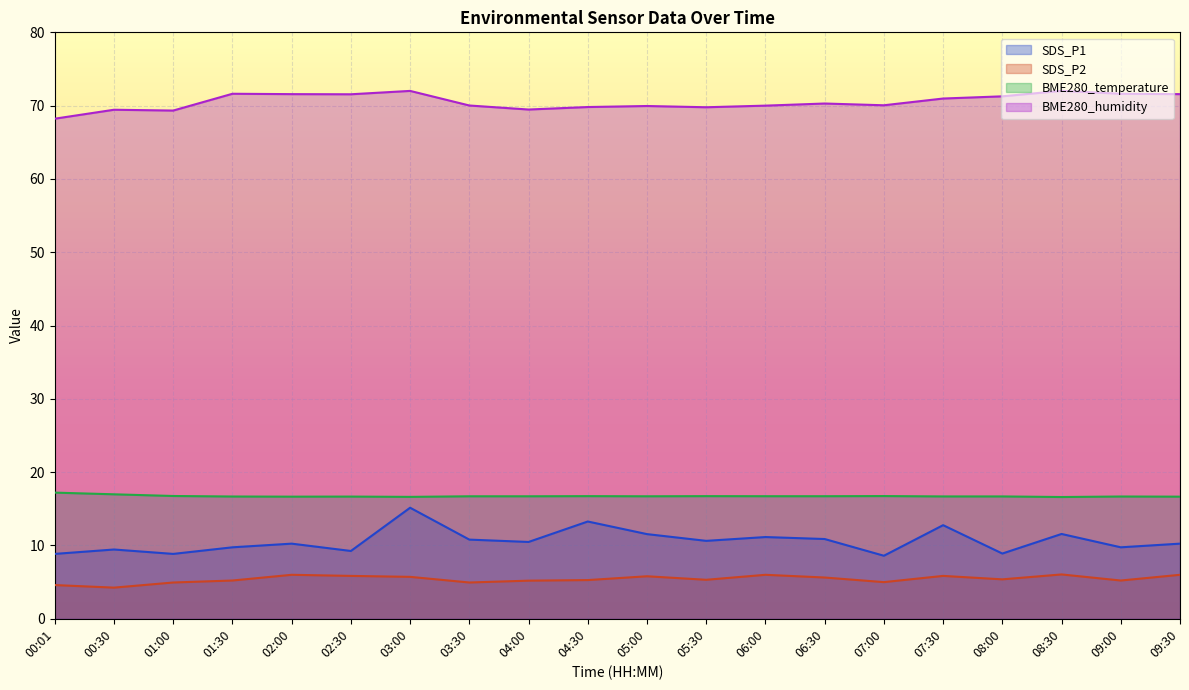

Between 03:00 and 07:30, which series saw the biggest shift?

SDS_P1